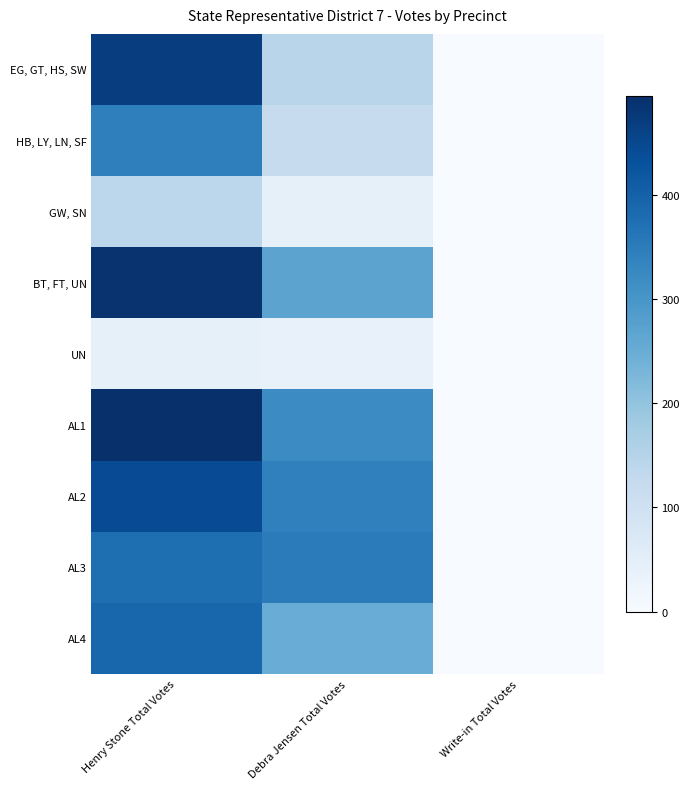

How many series are shown in this chart?

9